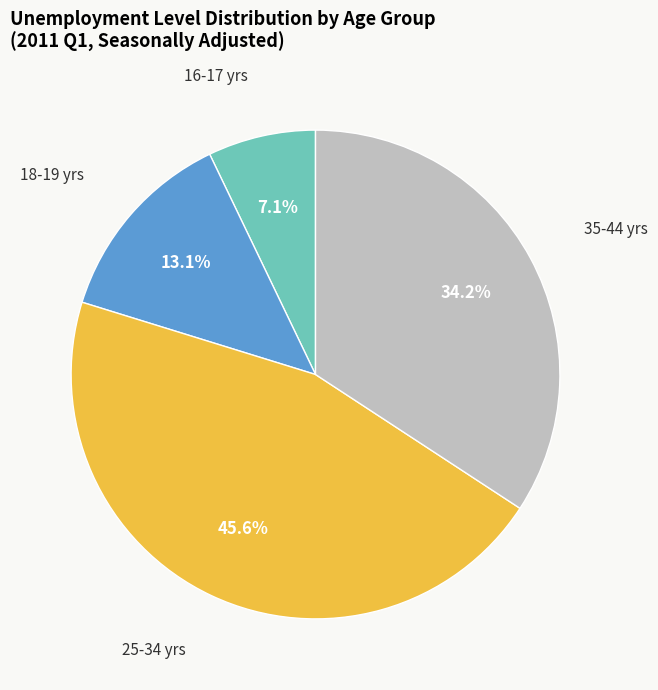

Is the sum of 35-44 yrs and 25-34 yrs greater than half?

Yes